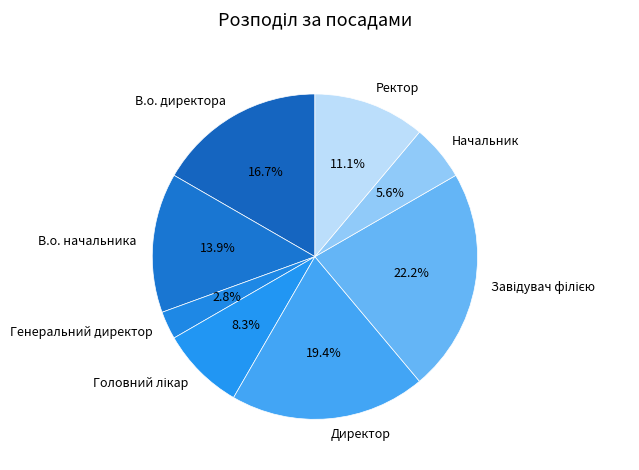

Combined, do Генеральний директор and Ректор account for over 50%?

No